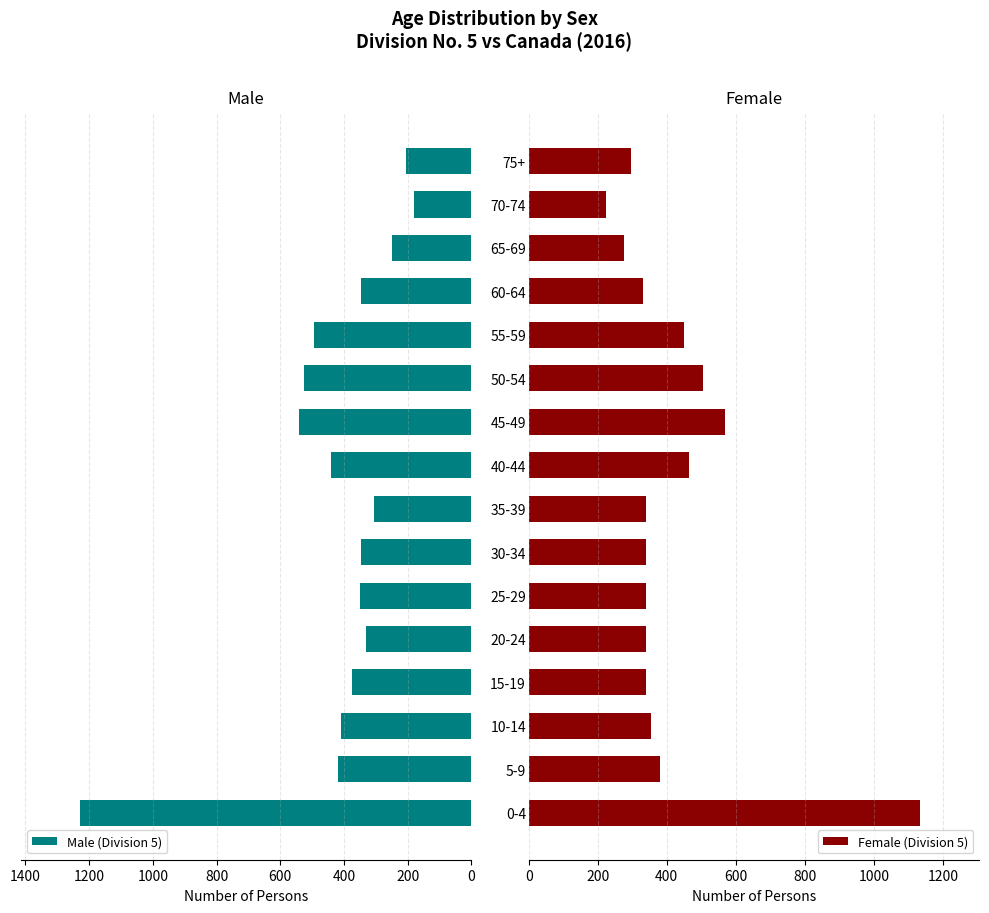

What is the difference between the maximum and minimum values in the Male (Division 5) series?

1050